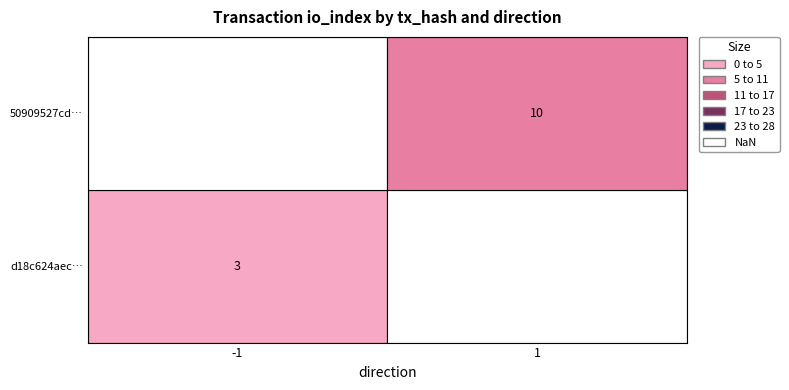

List the series in order of their overall mean, lowest first.

d18c624aec846f64760c24da3ab0d30ac60084c, 50909527cd54d6a8dd140fd2268728ca0e42baf